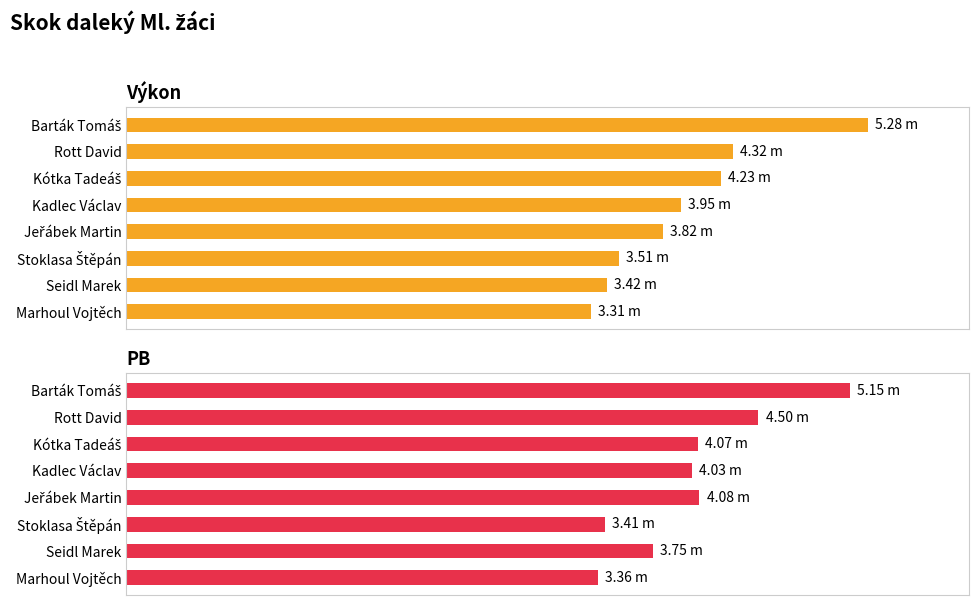

List the series in order of their overall mean, highest first.

PB, Výkon